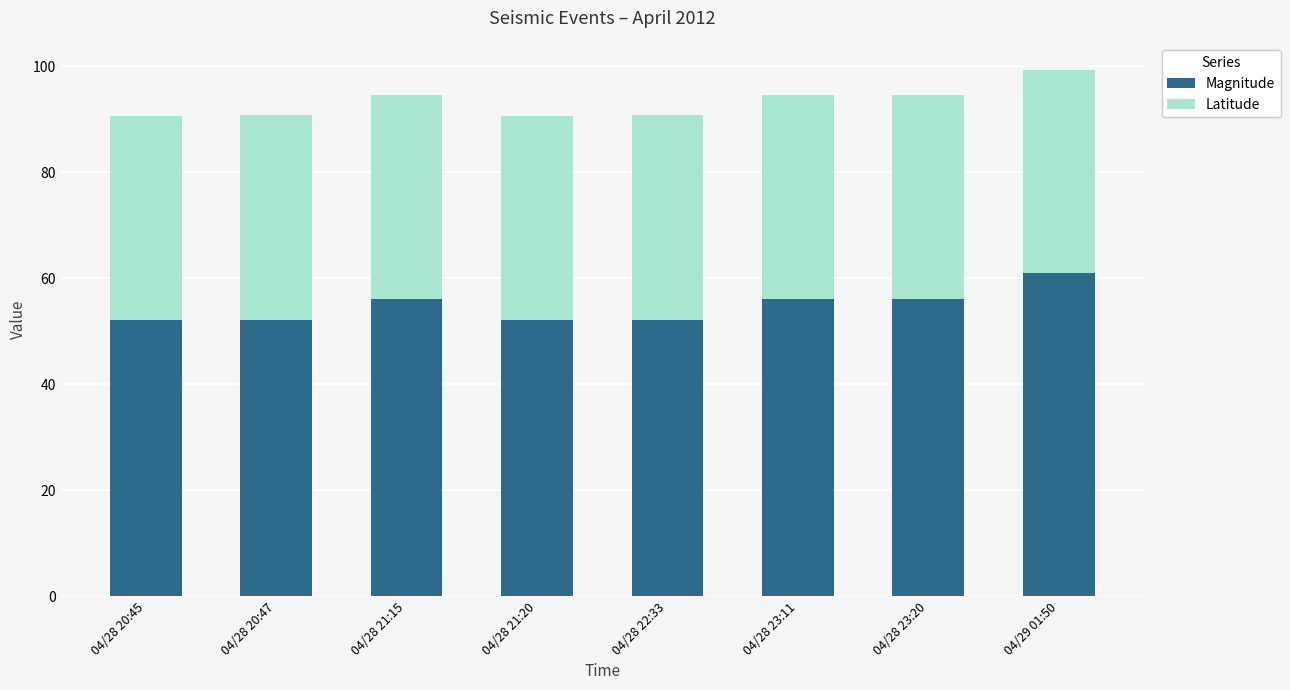

The value of Magnitude at 04/29 01:50 is 32.6. True or false?

False